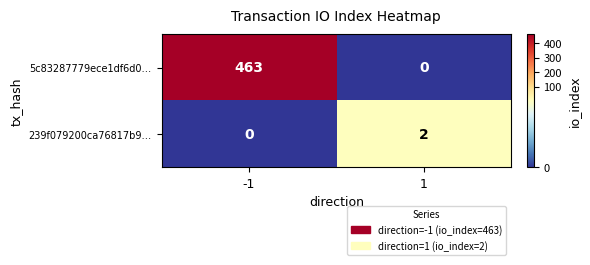

The 239f079200ca76817b9… series shows 2 at 1. True or false?

True